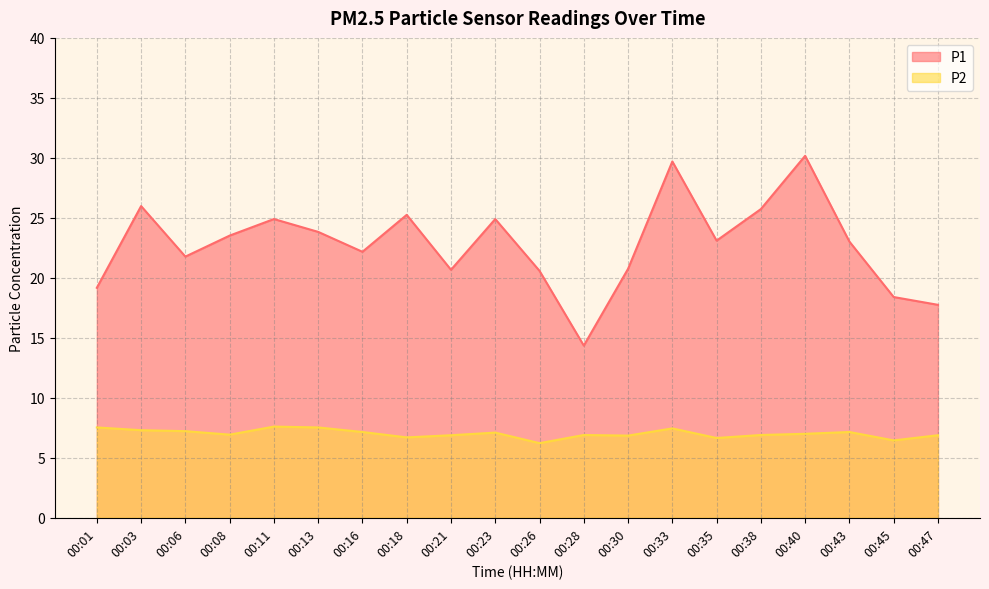

At 00:16, list the series in order from largest to smallest.

P1, P2